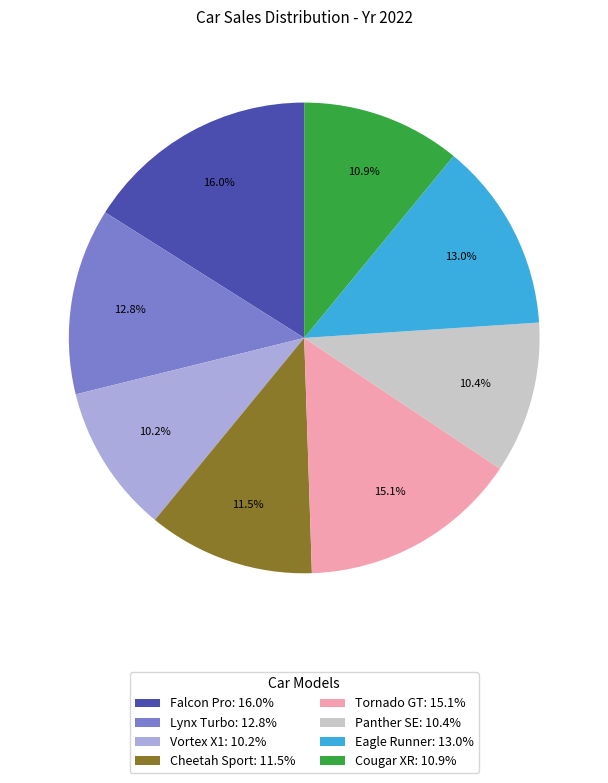

How much of the chart is everything except Cougar XR: 10.9%?

89.1%